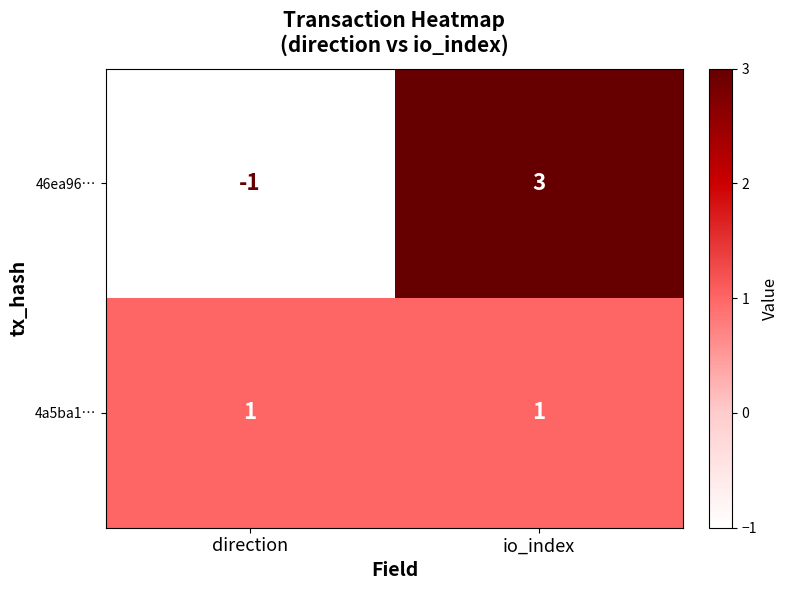

At which category is the sum across all series the highest?

io_index